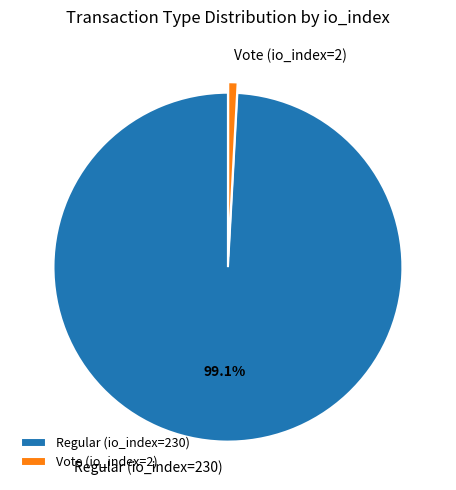

To the nearest percent, what is the difference between the largest and smallest slice percentages?

98%